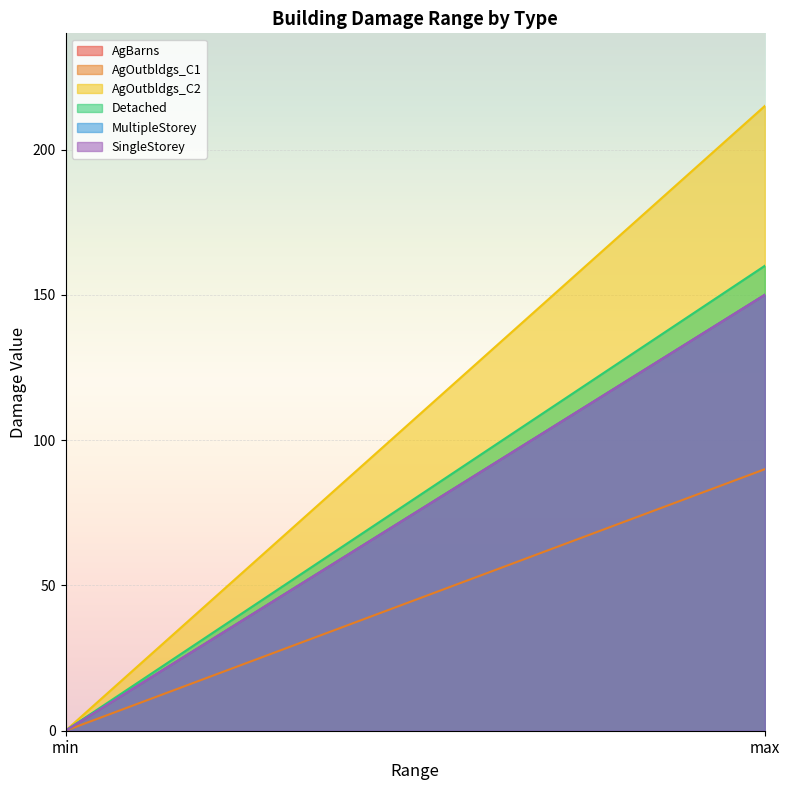

Count the MultipleStorey values in the range 0 to 150.

2